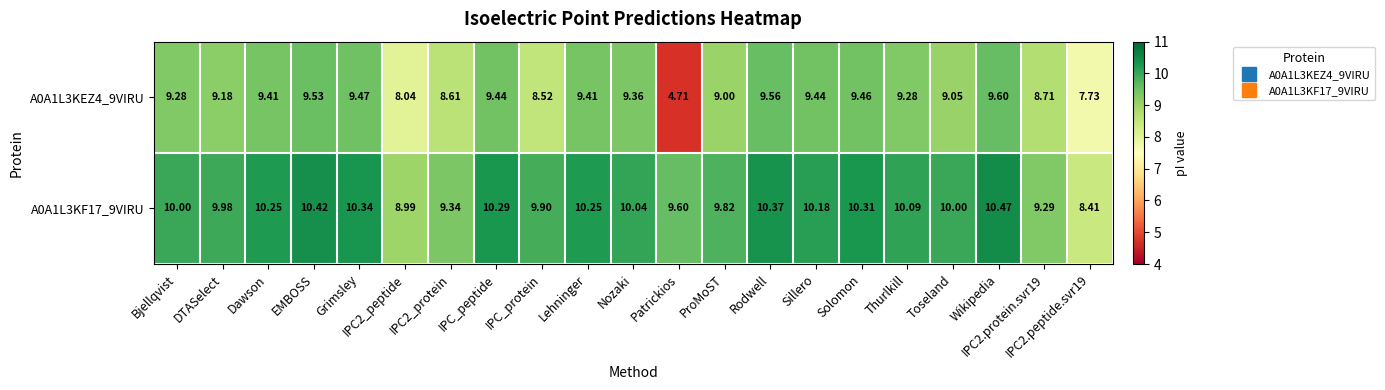

What is the maximum value shown in the chart?

10.5